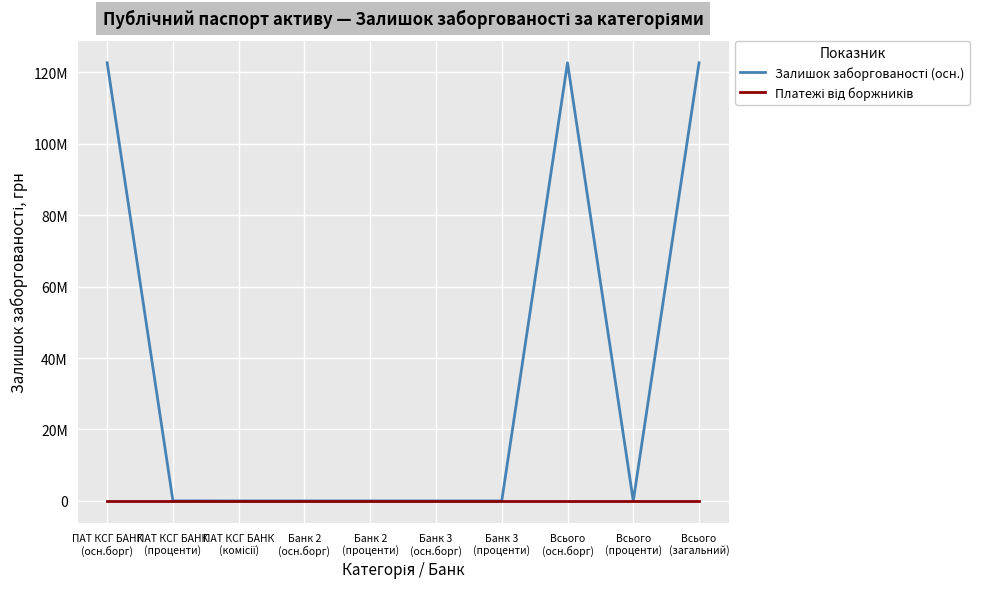

Does the chart have visible grid lines?

Yes